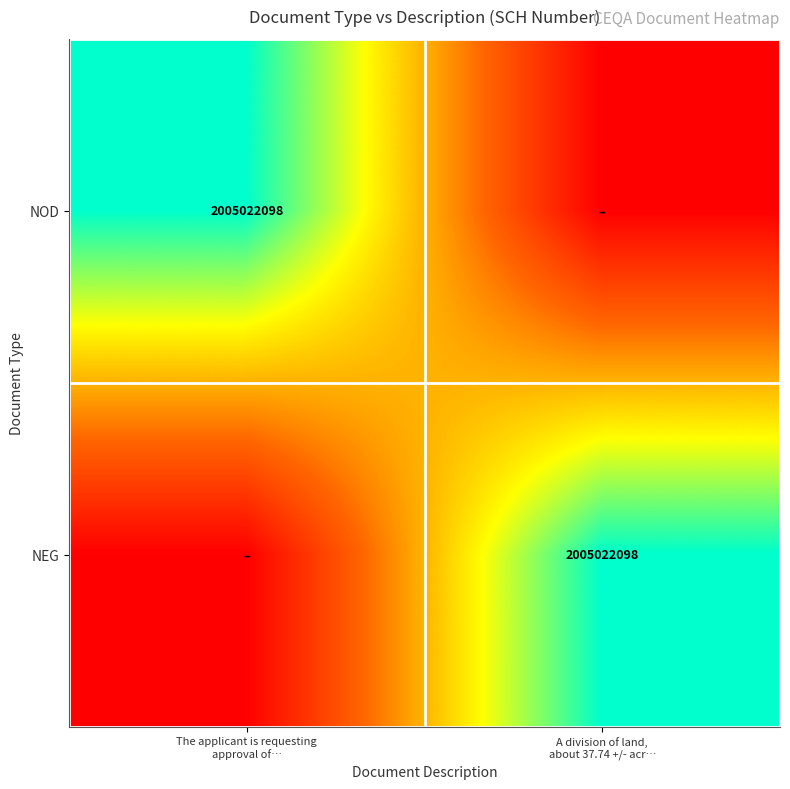

At which category is the sum across all series the highest?

The applicant is requesting
approval of…